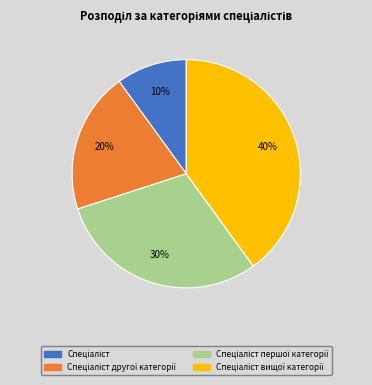

How many slices are in this pie chart?

4